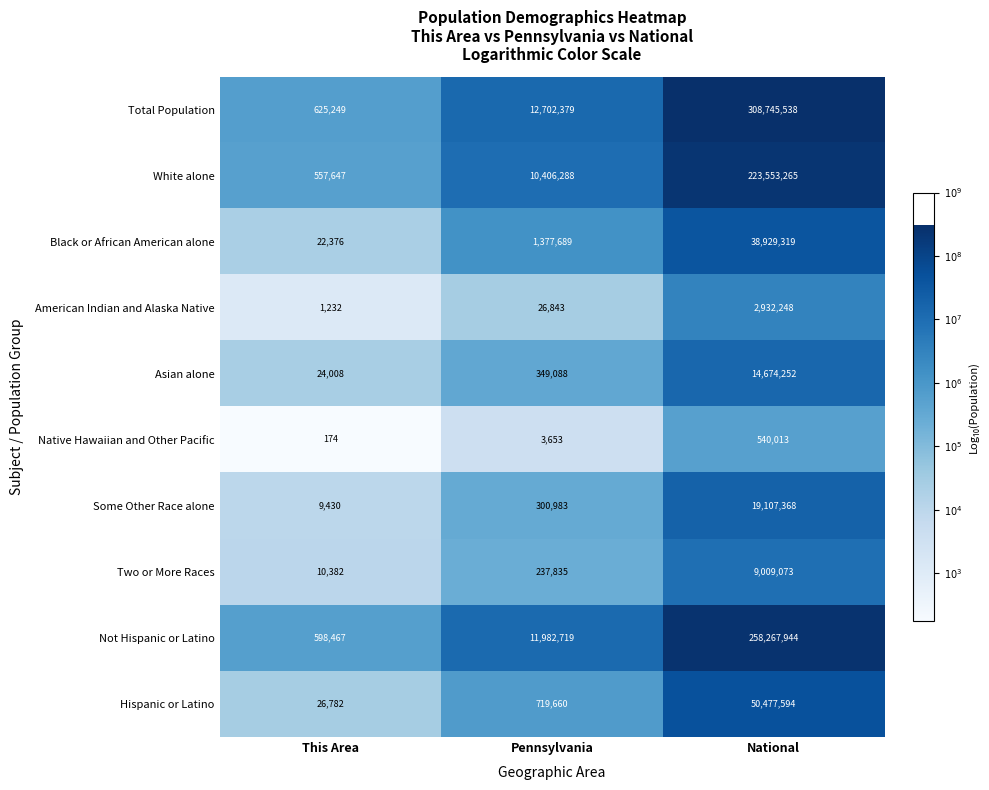

The value of Not Hispanic or Latino at Pennsylvania is 7966361. True or false?

False